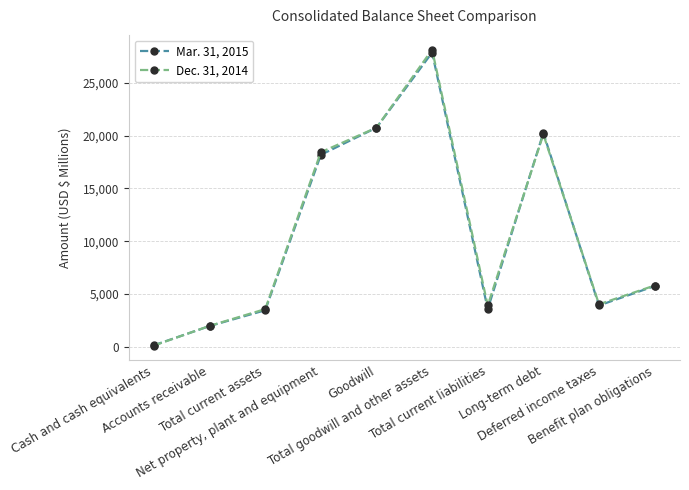

What is the sum of all Dec. 31, 2014 values?

106895